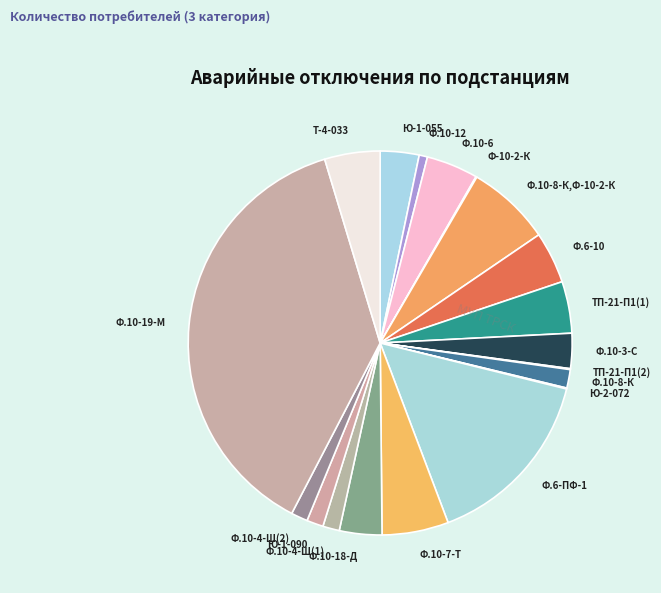

Approximately how many times larger is the value at Ф.10-7-Т compared to Ф.6-10?

1.3